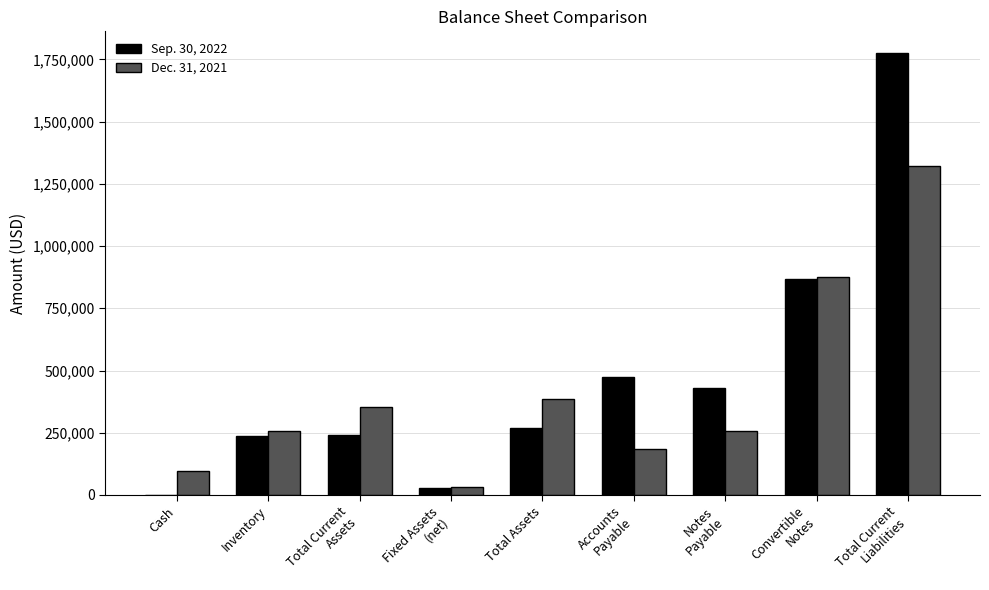

What is the total value across all series at Inventory?

496797